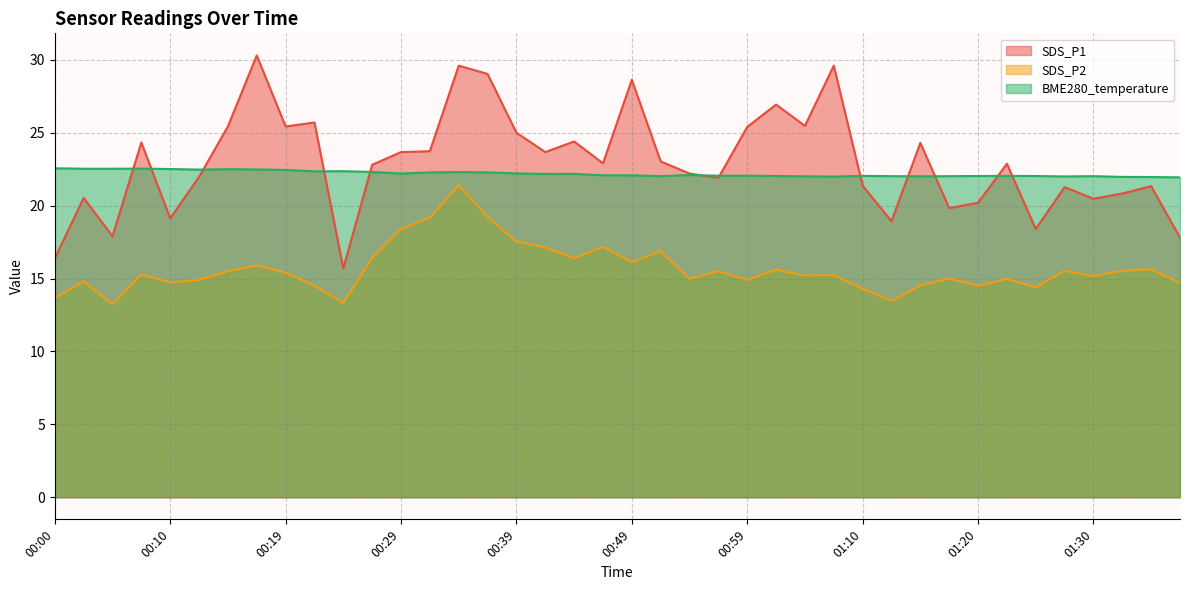

True or false: BME280_temperature has more than 1 interior local peaks.

True